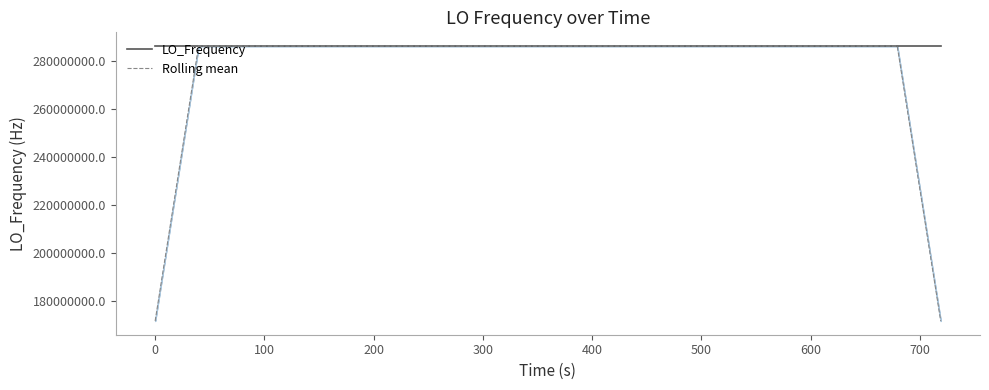

How many categories are shown in the chart?

40